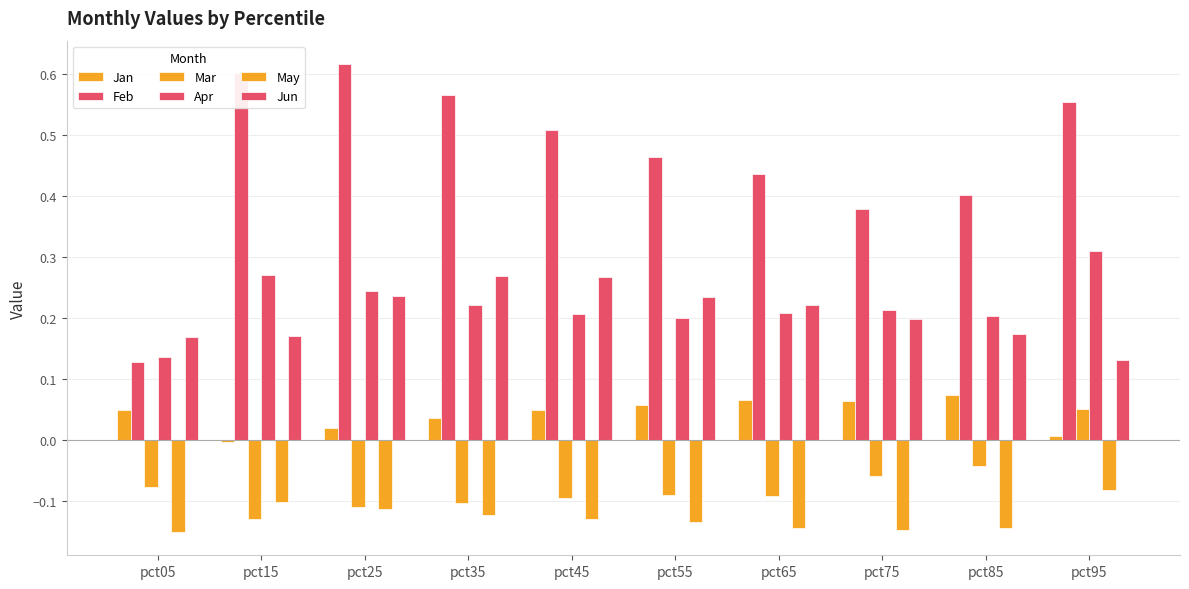

Reading left to right, list all the values displayed in this chart.

Jan: 0.0	-0.0	0.0	0.0	0.0	0.1	0.1	0.1	0.1	0.0
Feb: 0.1	0.6	0.6	0.6	0.5	0.5	0.4	0.4	0.4	0.6
Mar: -0.1	-0.1	-0.1	-0.1	-0.1	-0.1	-0.1	-0.1	-0.0	0.0
Apr: 0.1	0.3	0.2	0.2	0.2	0.2	0.2	0.2	0.2	0.3
May: -0.2	-0.1	-0.1	-0.1	-0.1	-0.1	-0.1	-0.1	-0.1	-0.1
Jun: 0.2	0.2	0.2	0.3	0.3	0.2	0.2	0.2	0.2	0.1